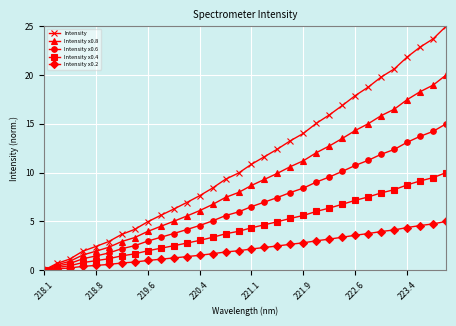

Which series has the largest total across all categories?

Intensity